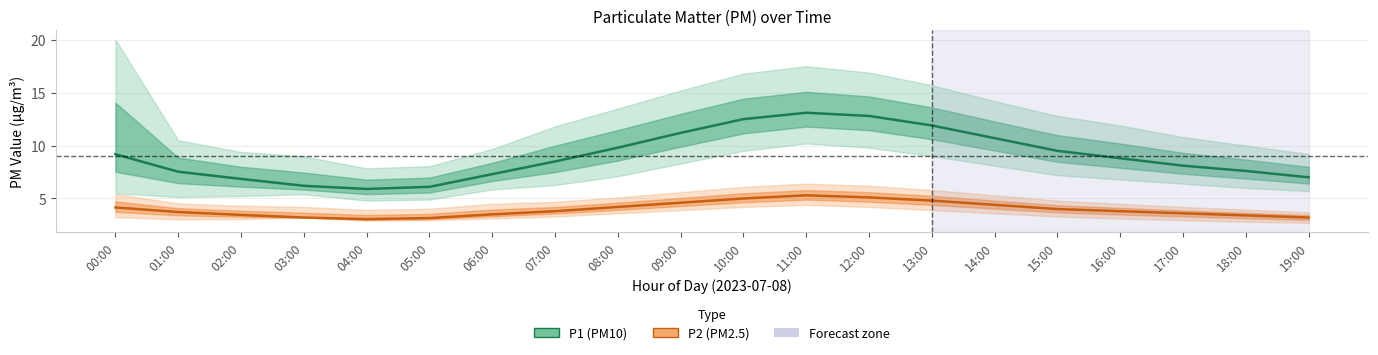

At 16:00, list the series in order from largest to smallest.

P1, P2